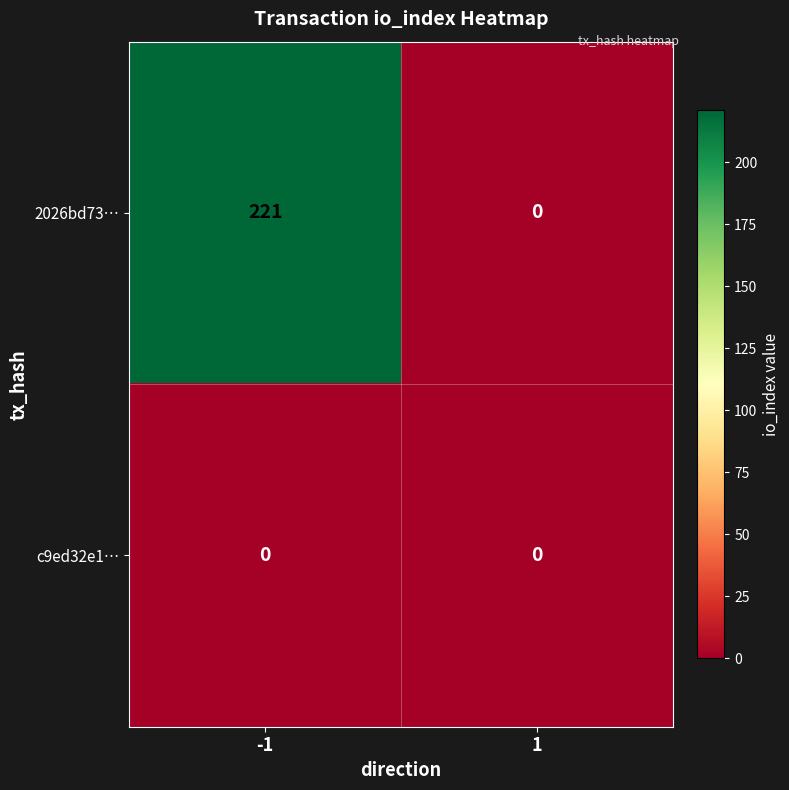

Count the number of categories in the chart.

2